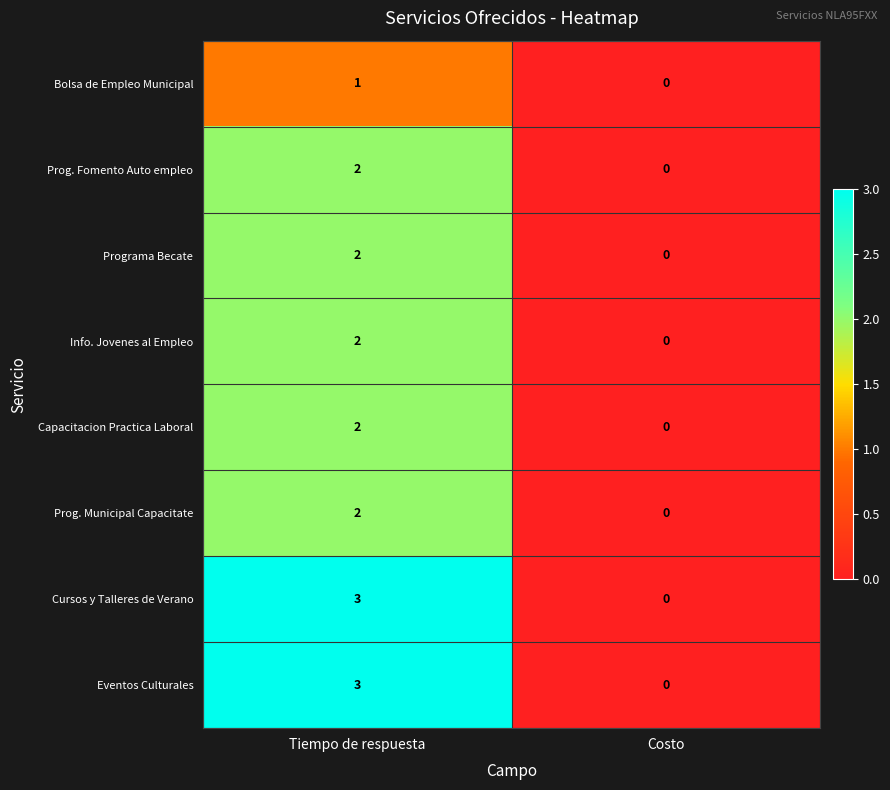

How many data points does each series have?

2